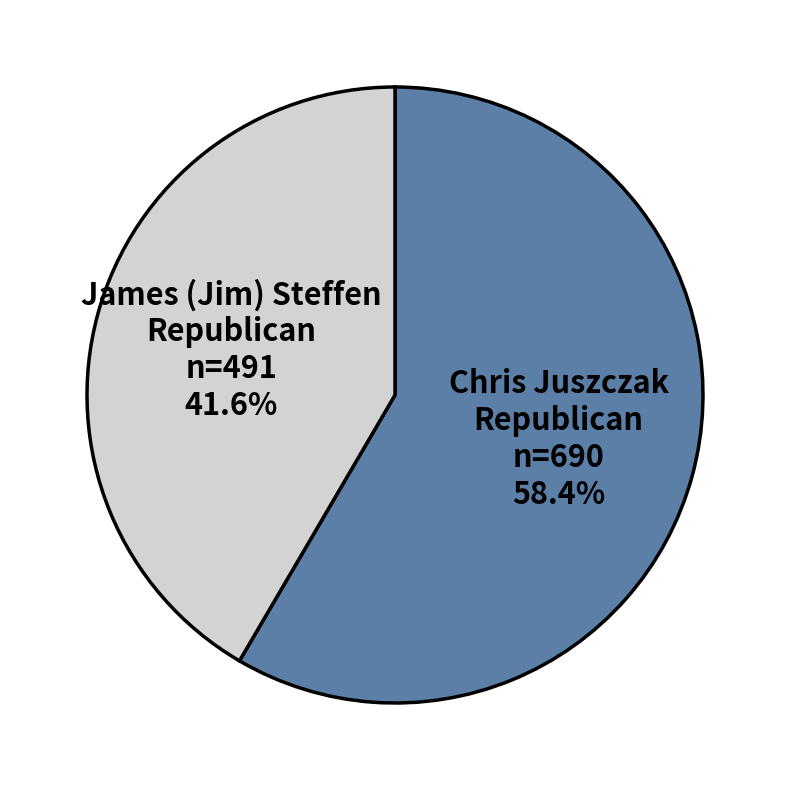

Rank the categories by value from highest to lowest.

Chris Juszczak Republican, James (Jim) Steffen Republican